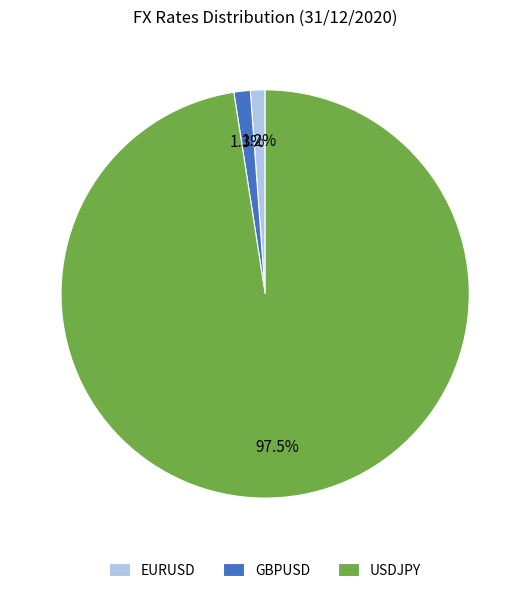

What percentage do EURUSD and GBPUSD together represent?

2.5%